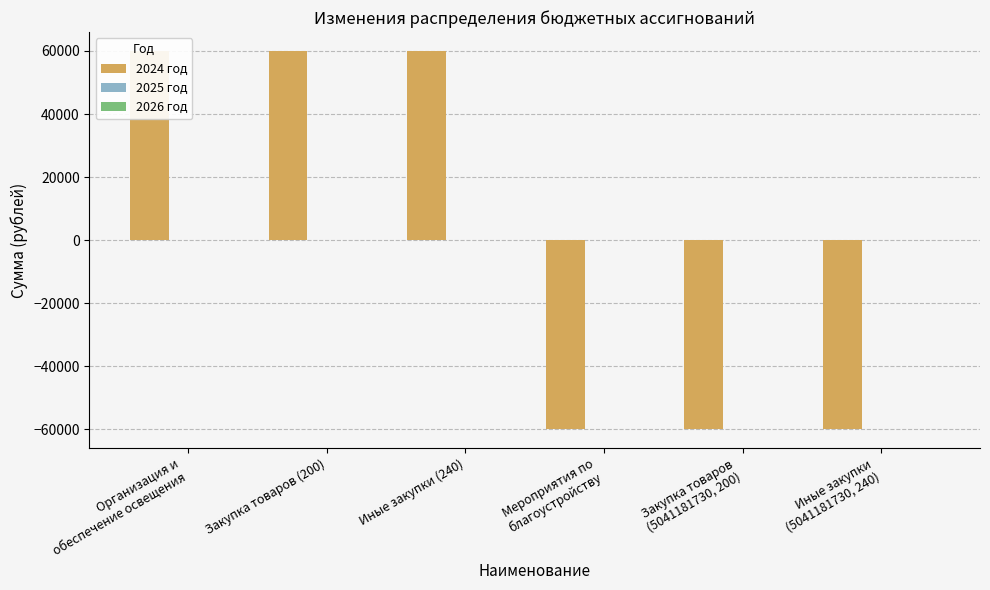

What is the total value across all series at Закупка товаров
(5041181730, 200)?

-60000